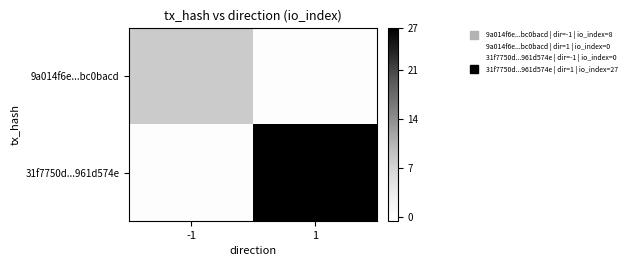

At which category is the sum across all series the highest?

1